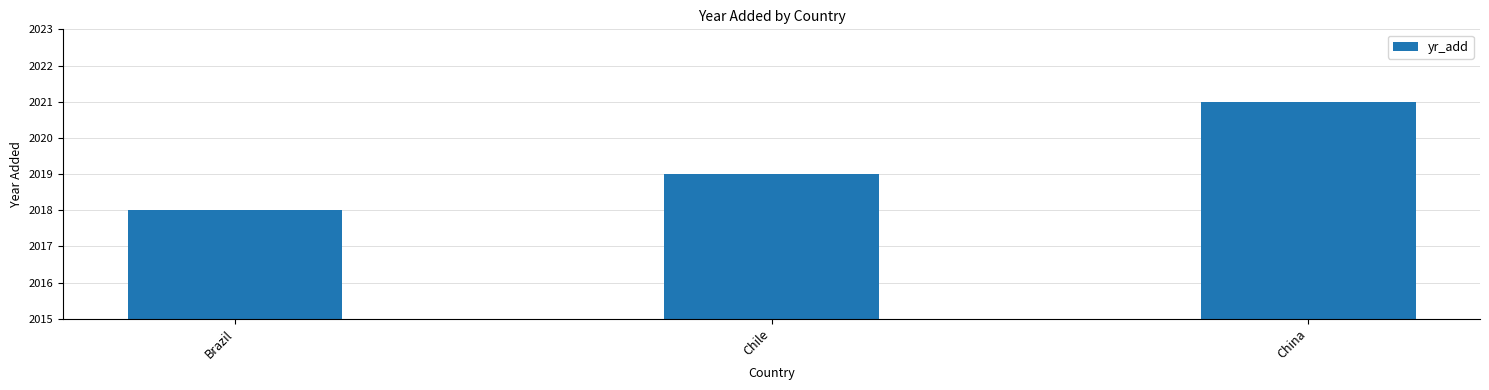

The value at Chile is 418. True or false?

False